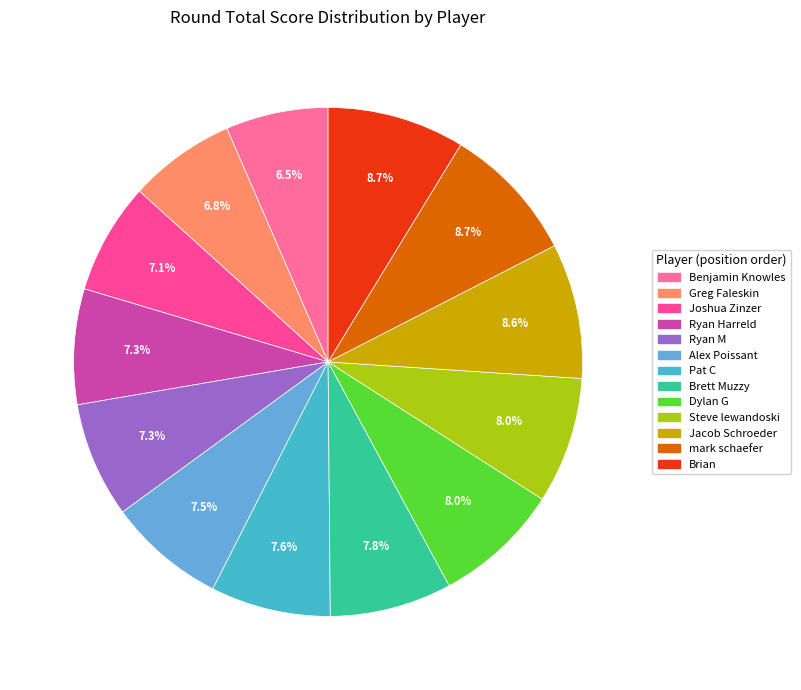

Is there any slice that represents more than half of the pie?

No